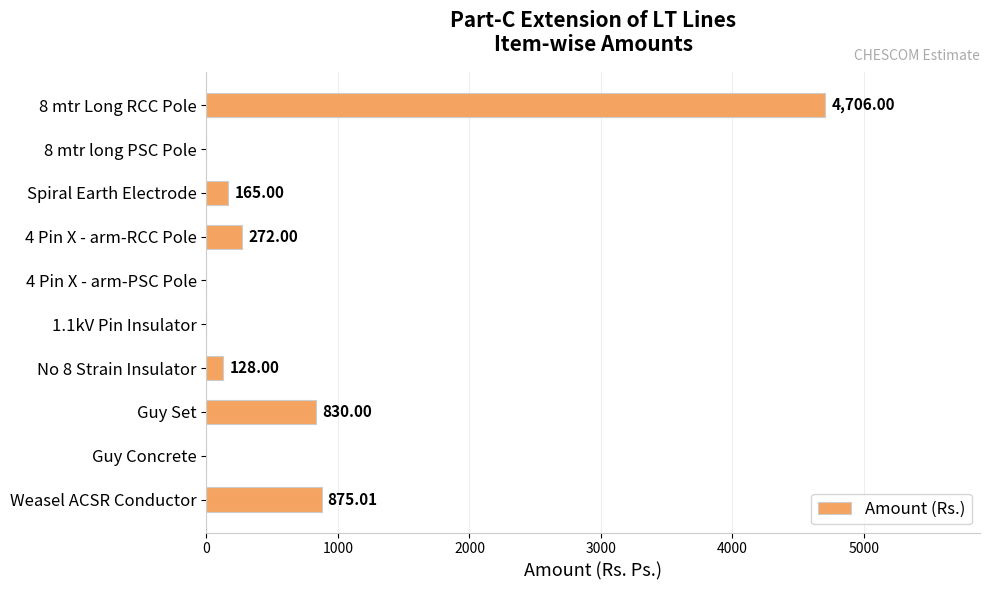

What is the sum of the values at 8 mtr Long RCC Pole and Spiral Earth Electrode?

4871.0